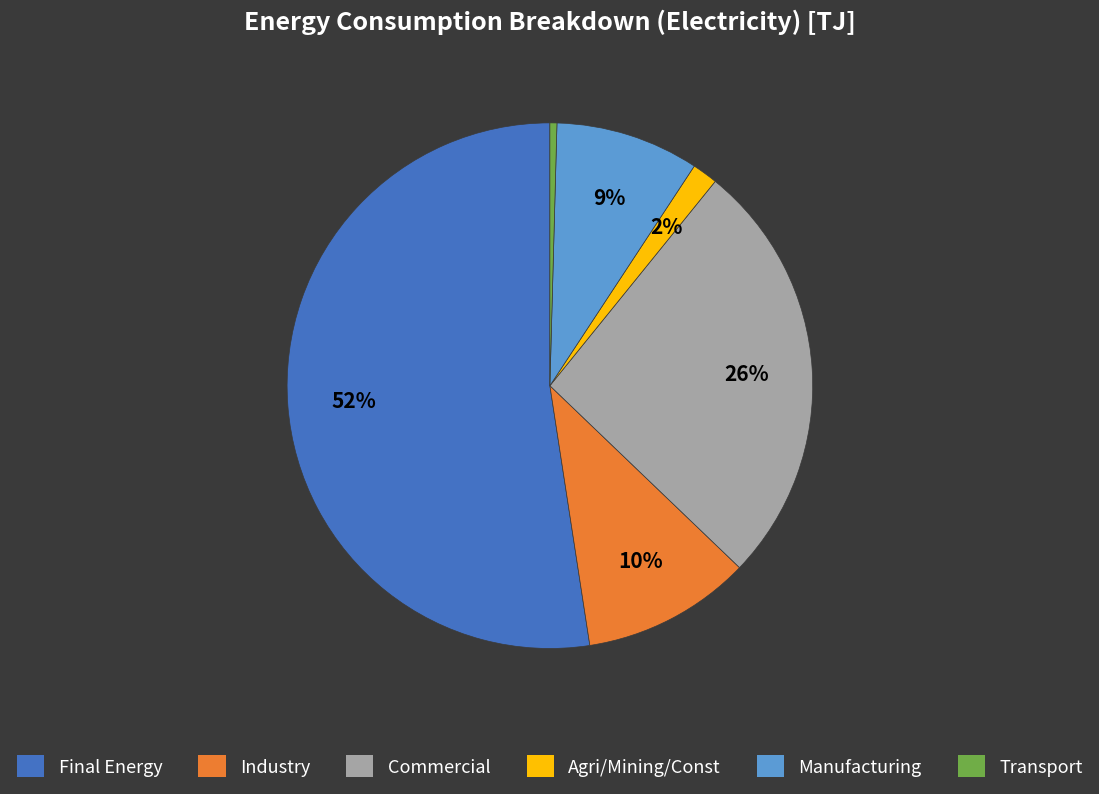

Is there any slice that represents more than half of the pie?

Yes